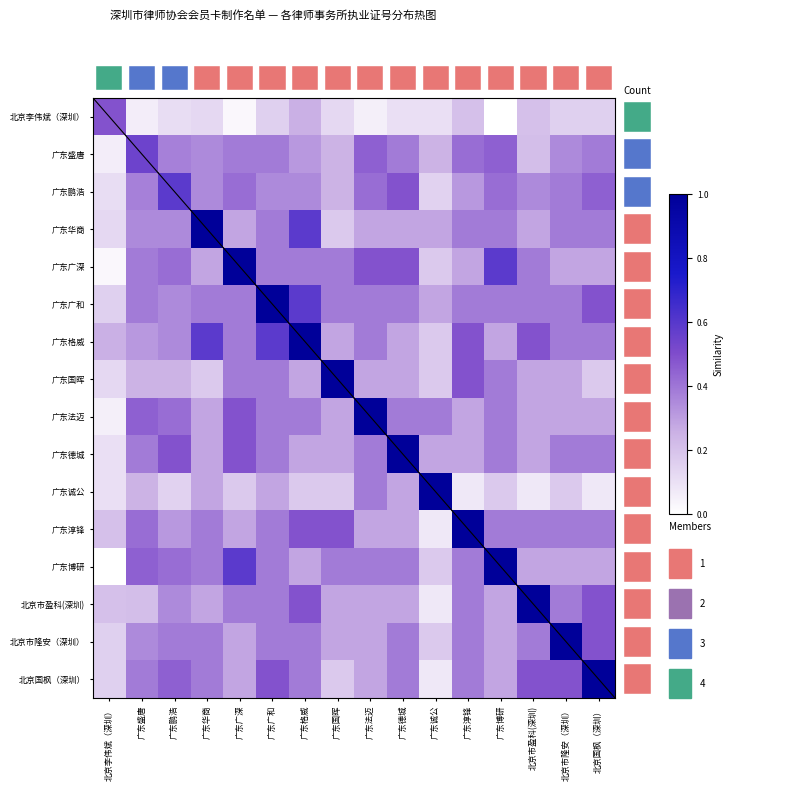

List the labels in order of 广东德城 value, smallest first.

北京李伟斌（深圳）, 广东华商, 广东格威, 广东国晖, 广东诚公, 广东淳锋, 北京市盈科(深圳), 广东盛唐, 广东广和, 广东法迈, 广东博研, 北京市隆安（深圳）, 北京国枫（深圳）, 广东鹏浩, 广东广深, 广东德城